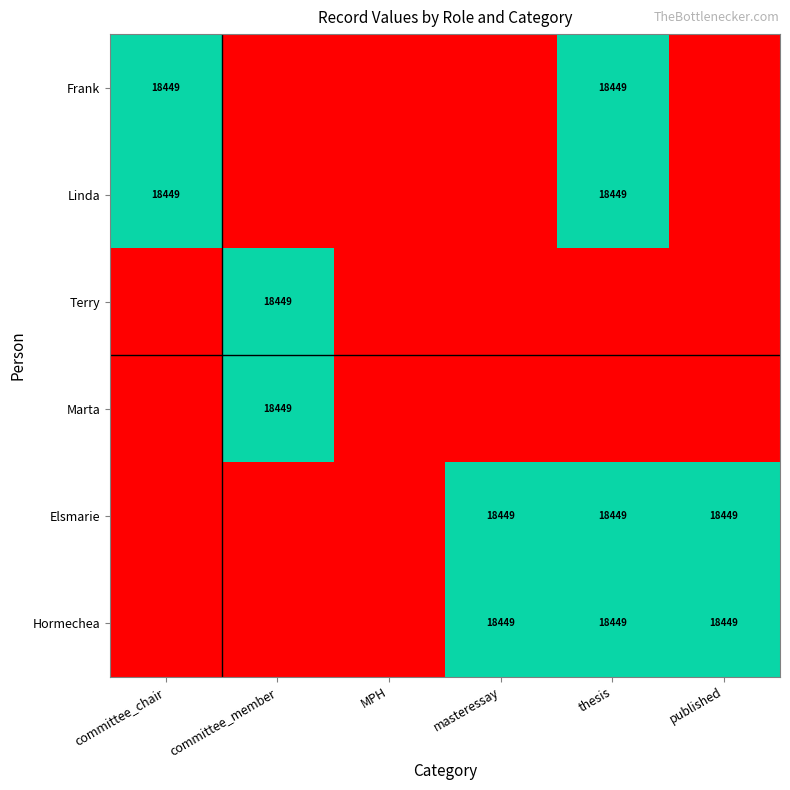

What is the difference between the maximum and minimum values in the Linda series?

18449